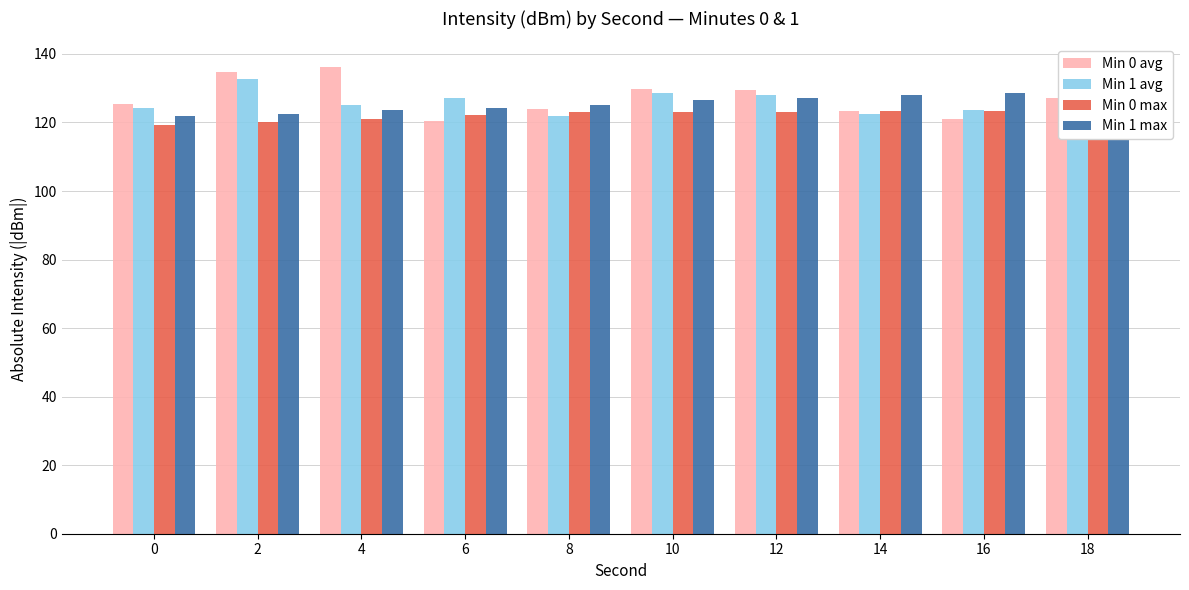

Reading left to right, extract all data points from this chart.

Min 0 avg: 125.3	134.8	136.1	120.4	124.1	129.8	129.6	123.3	121.2	127.0
Min 1 avg: 124.3	132.6	125.0	127.1	121.8	128.7	128.0	122.4	123.7	126.5
Min 0 max: 119.4	120.1	121.2	122.1	123.0	123.0	123.1	123.3	123.5	123.7
Min 1 max: 121.8	122.4	123.7	124.3	125.0	126.5	127.1	128.0	128.7	132.6